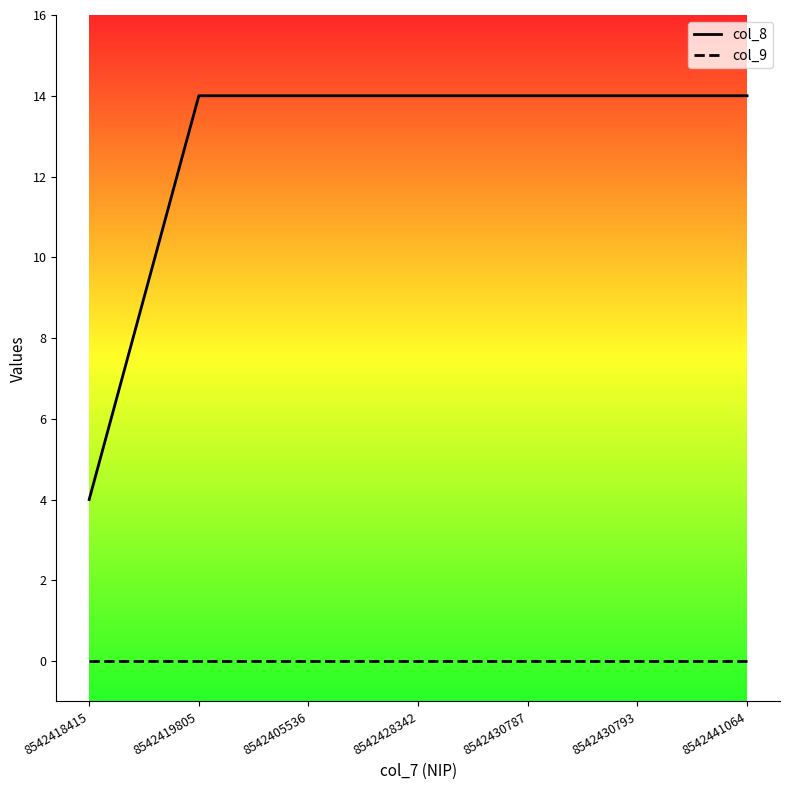

Rank the series at 8542405536 from highest to lowest value.

col_8, col_9